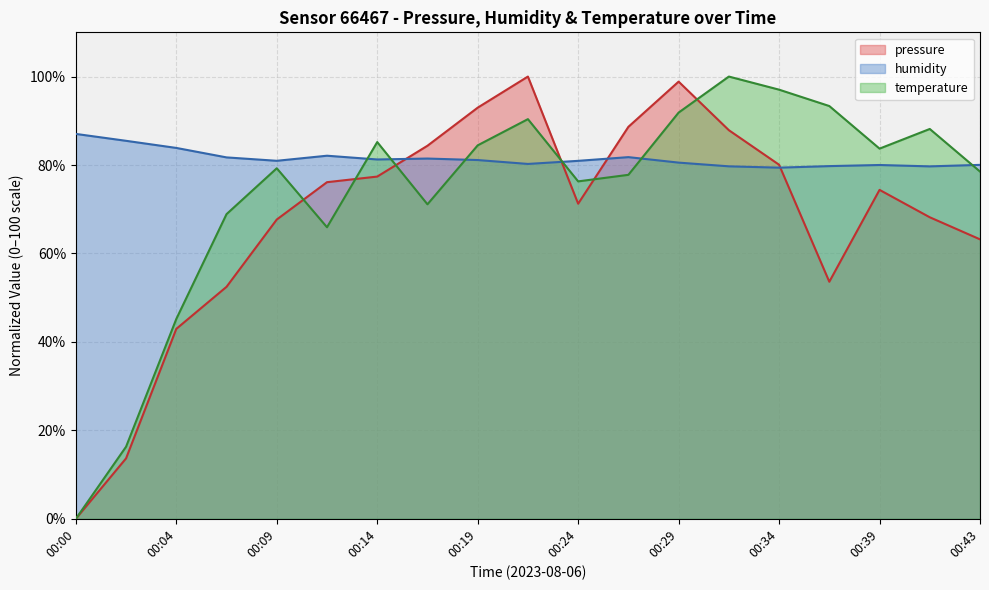

Between which two adjacent categories do temperature and pressure first intersect?

00:09 and 00:12